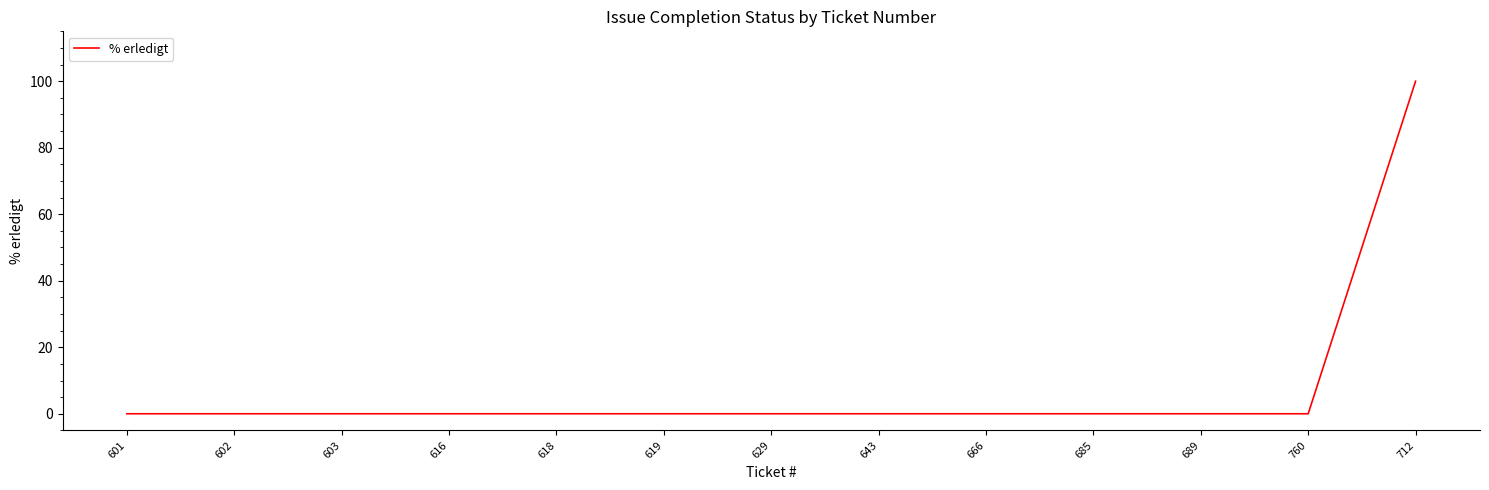

Which category has the highest value across all series?

712